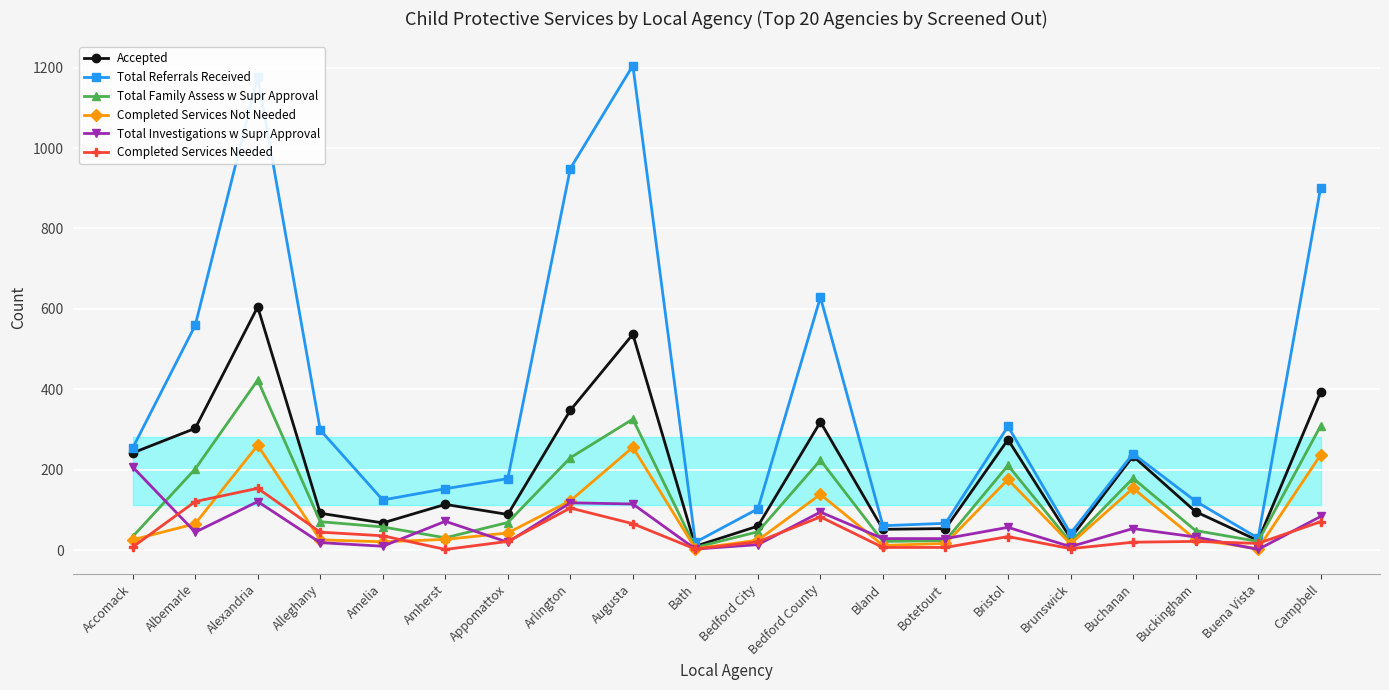

What is the value of the Completed Services Needed point at the 17th from the left?

20